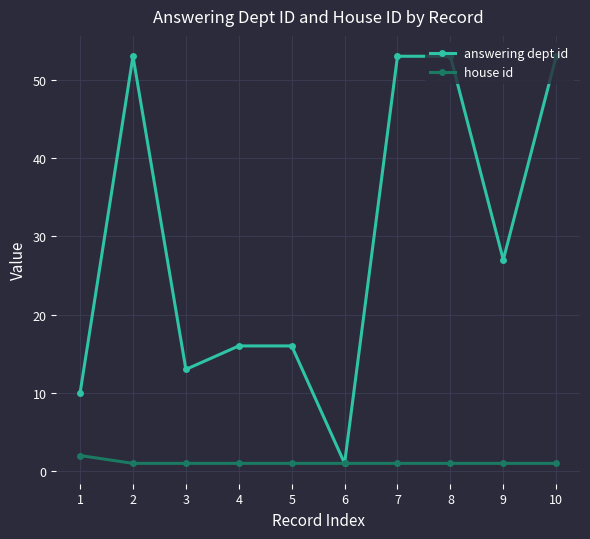

What is the value of the house id point at the 5th from the left?

1